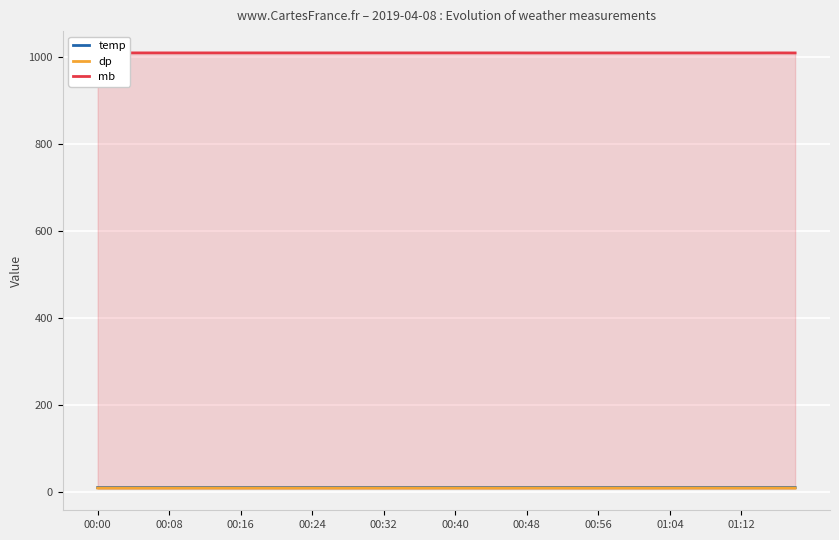

At which category does the chart reach its minimum across all series?

00:00